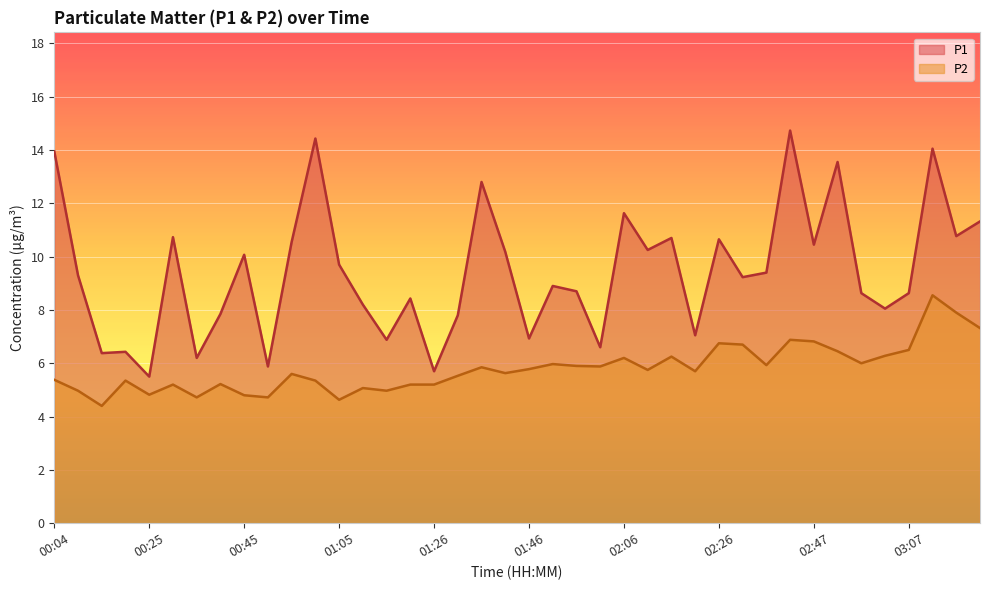

How many interior local valleys does the P1 series have?

14